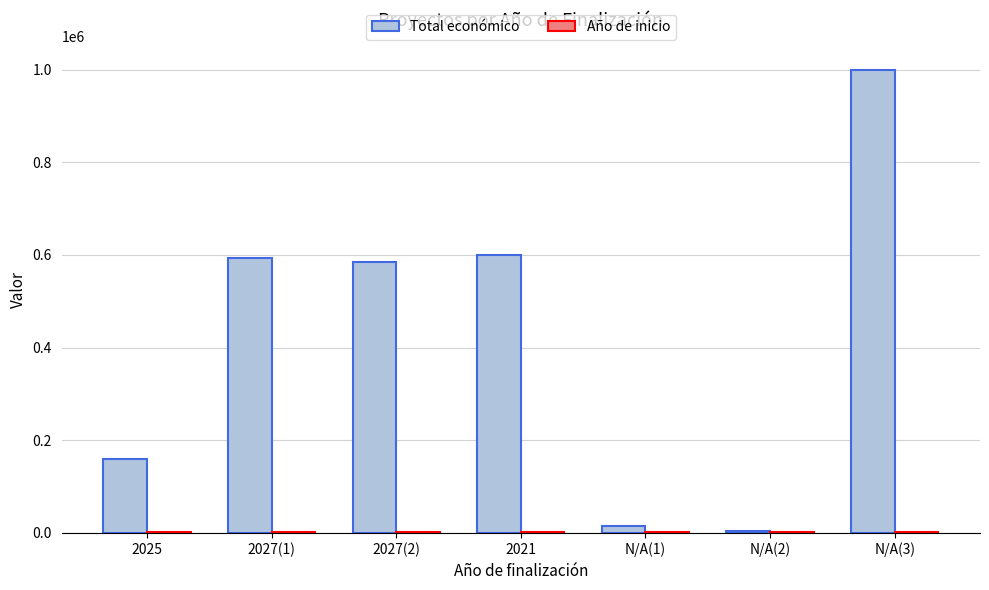

The value of Total económico at 2021 is 355488. True or false?

False